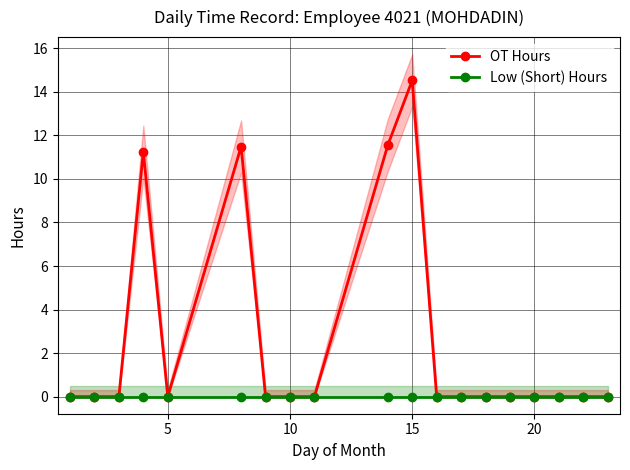

What are all the series names shown in the legend?

OT Hours, Low (Short) Hours